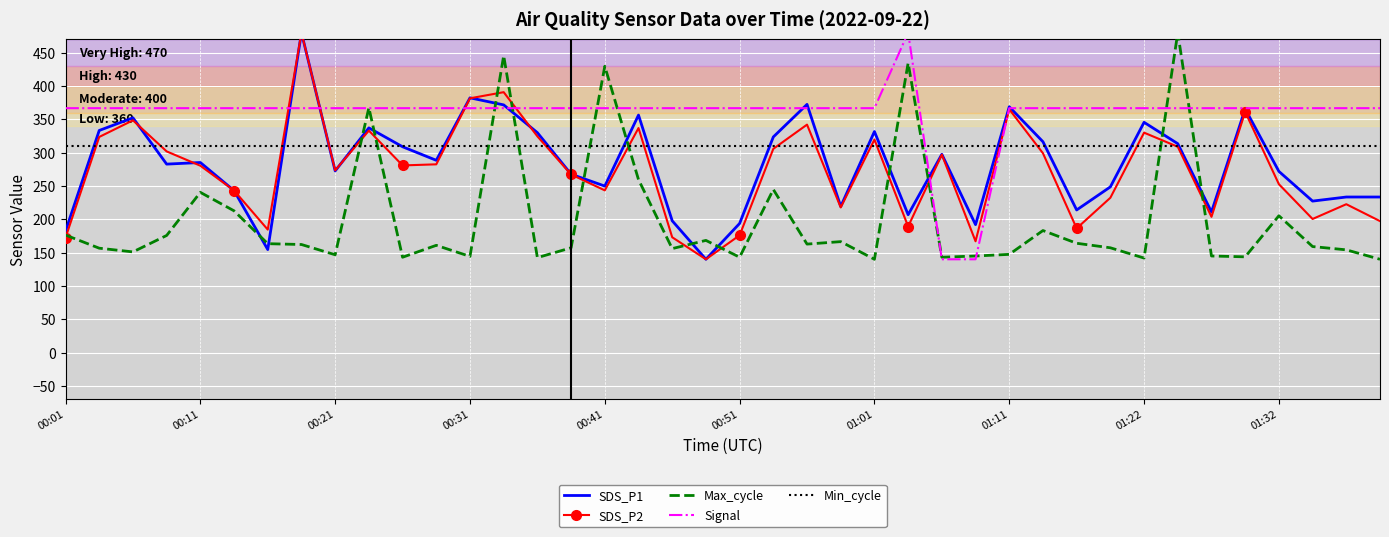

What is the highest value of the Min_cycle series?

310.0